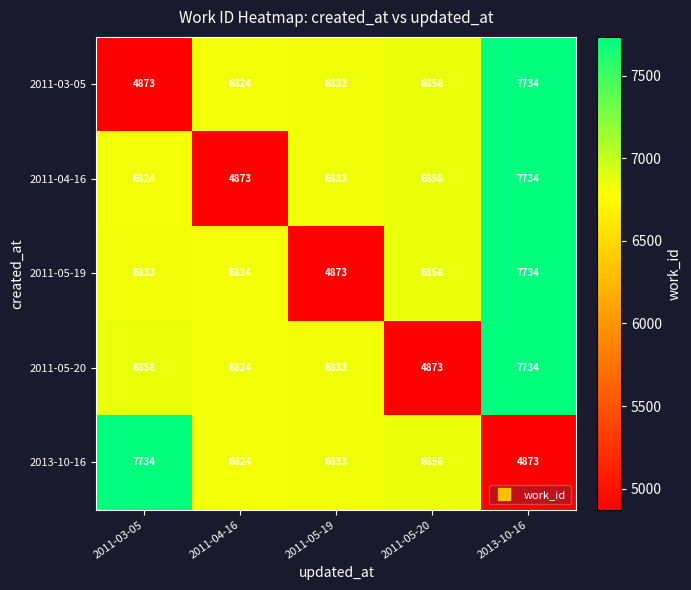

What is the difference between the highest and lowest values at 2011-05-19?

1960